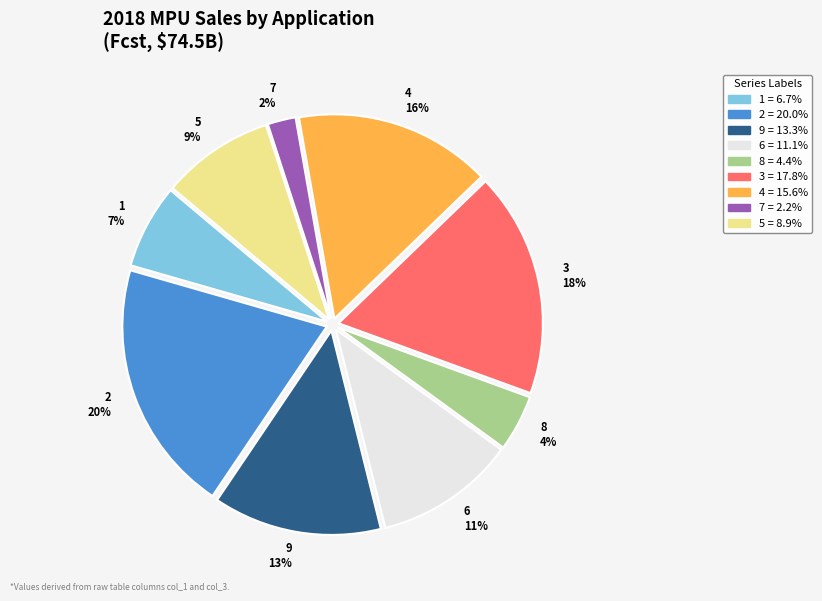

What percentage is the 4 slice, to the nearest percent?

16%